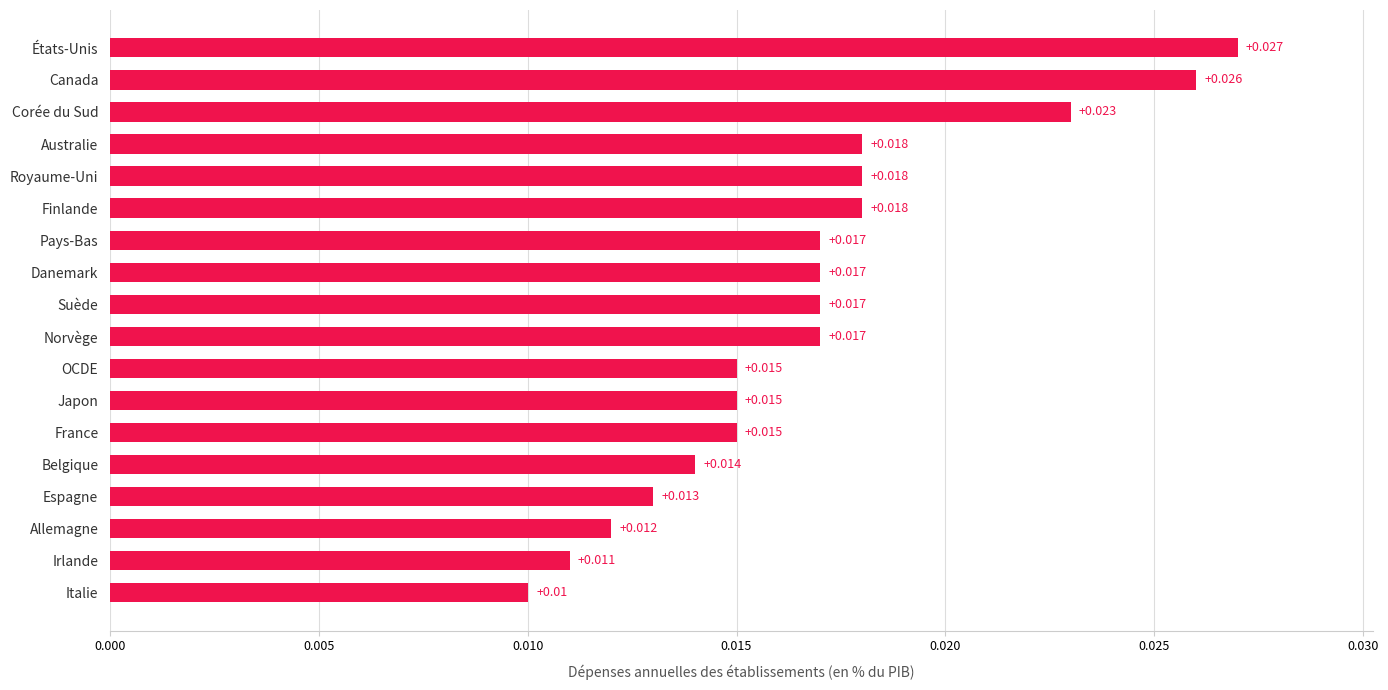

At which label is the value closest to 0?

Italie